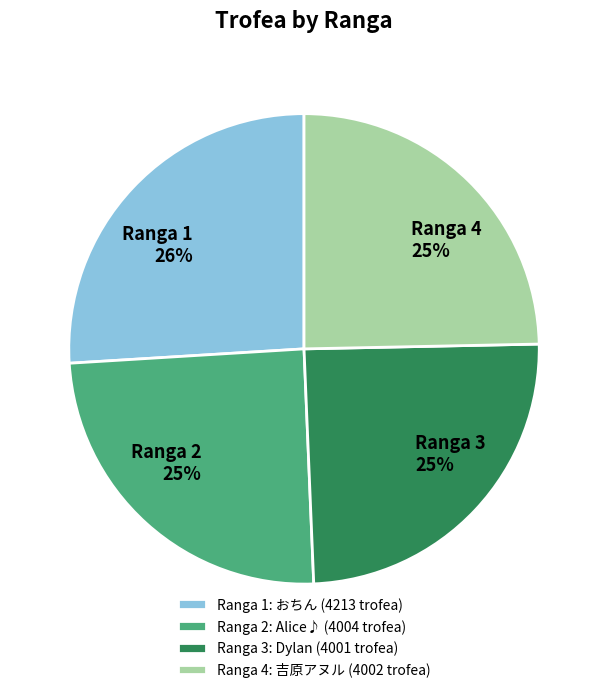

To the nearest percent, what portion does Ranga 4 represent?

25%